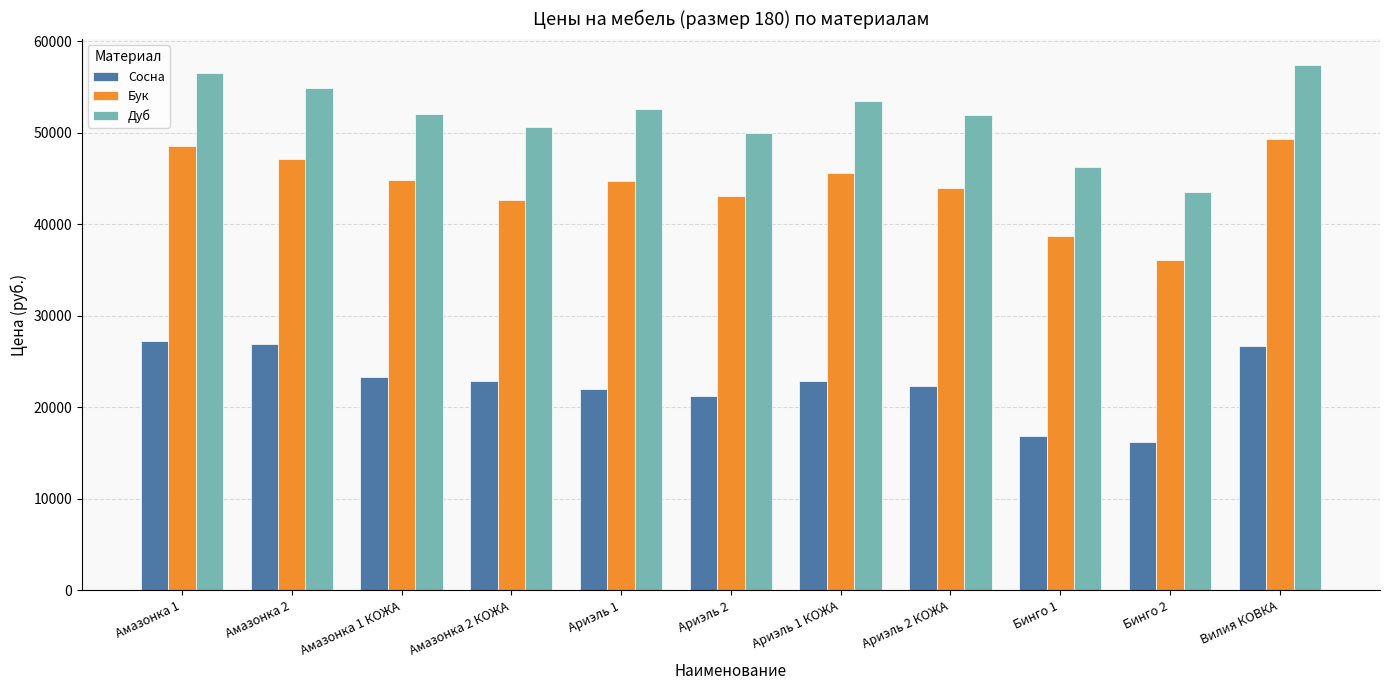

What is the spread (max minus min) of values at Амазонка 1?

29210.0